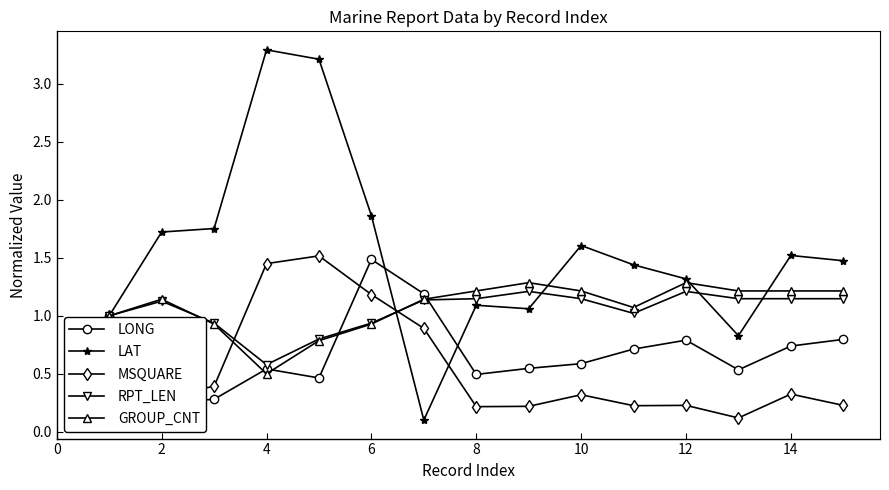

What is the maximum value shown in the chart?

3.3